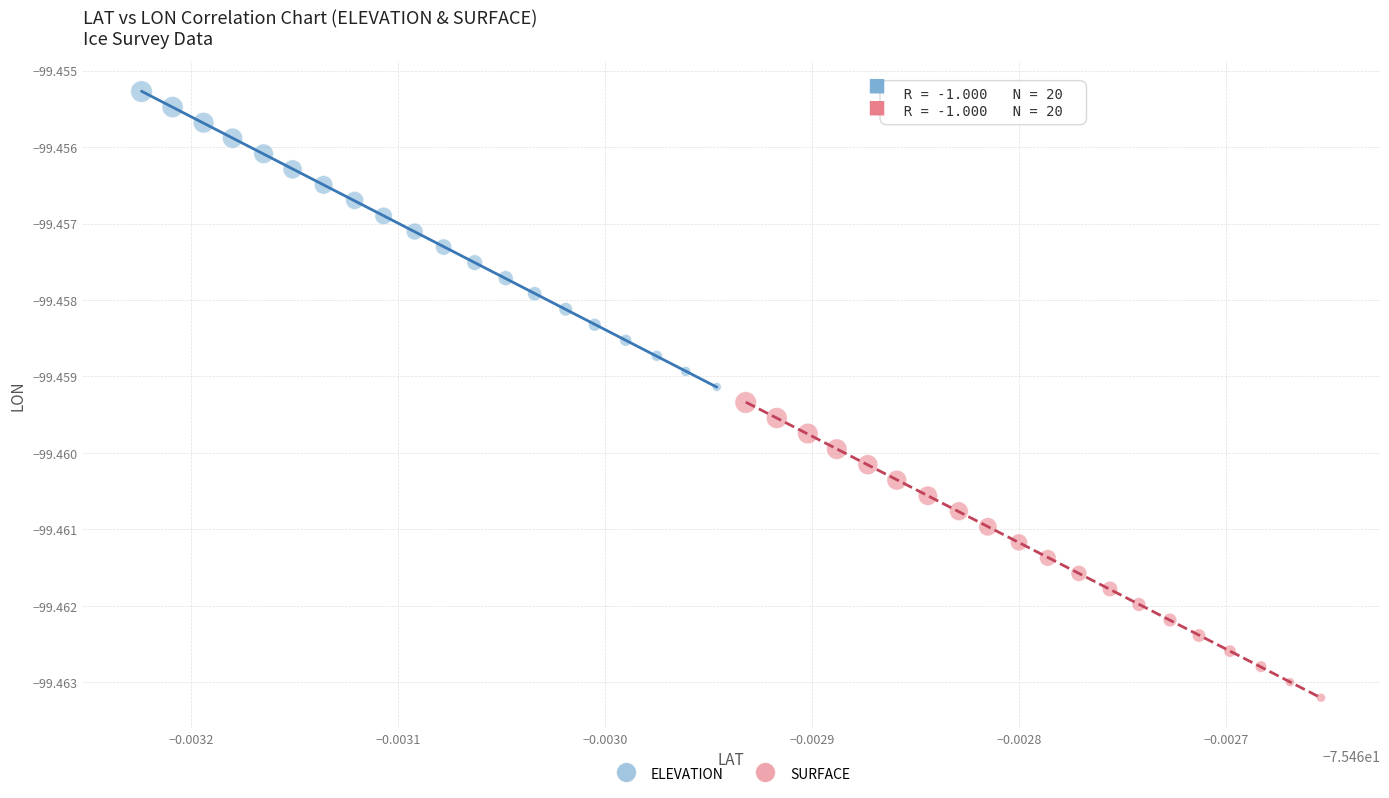

Which series has the largest Y range (max minus min)?

ELEVATION